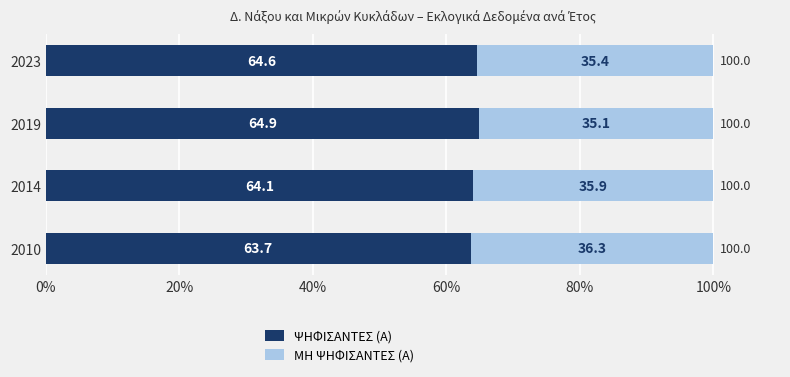

Is it true that ΨΗΦΙΣΑΝΤΕΣ (Α) equals 64.9 at 2019?

True